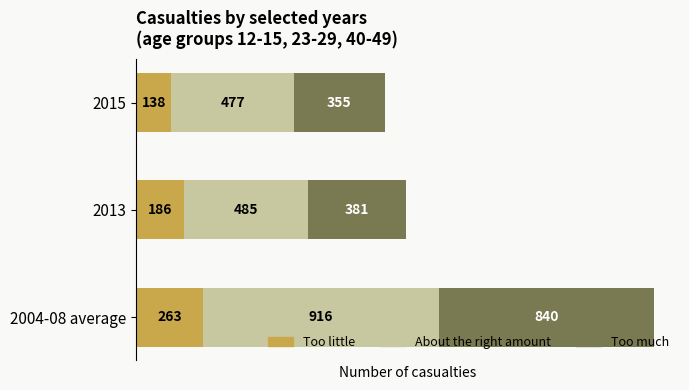

What is the maximum value for Too little?

263